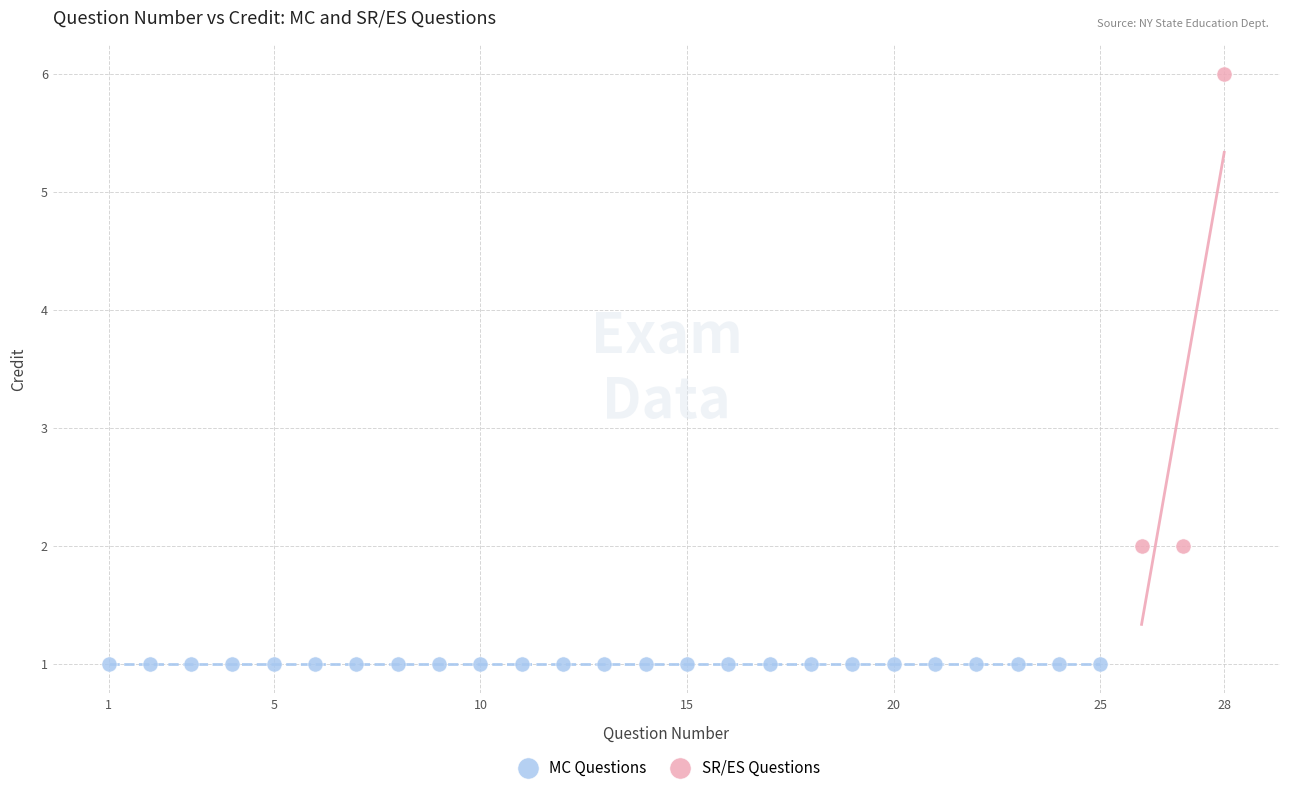

Which series reaches the minimum Y coordinate?

MC Questions